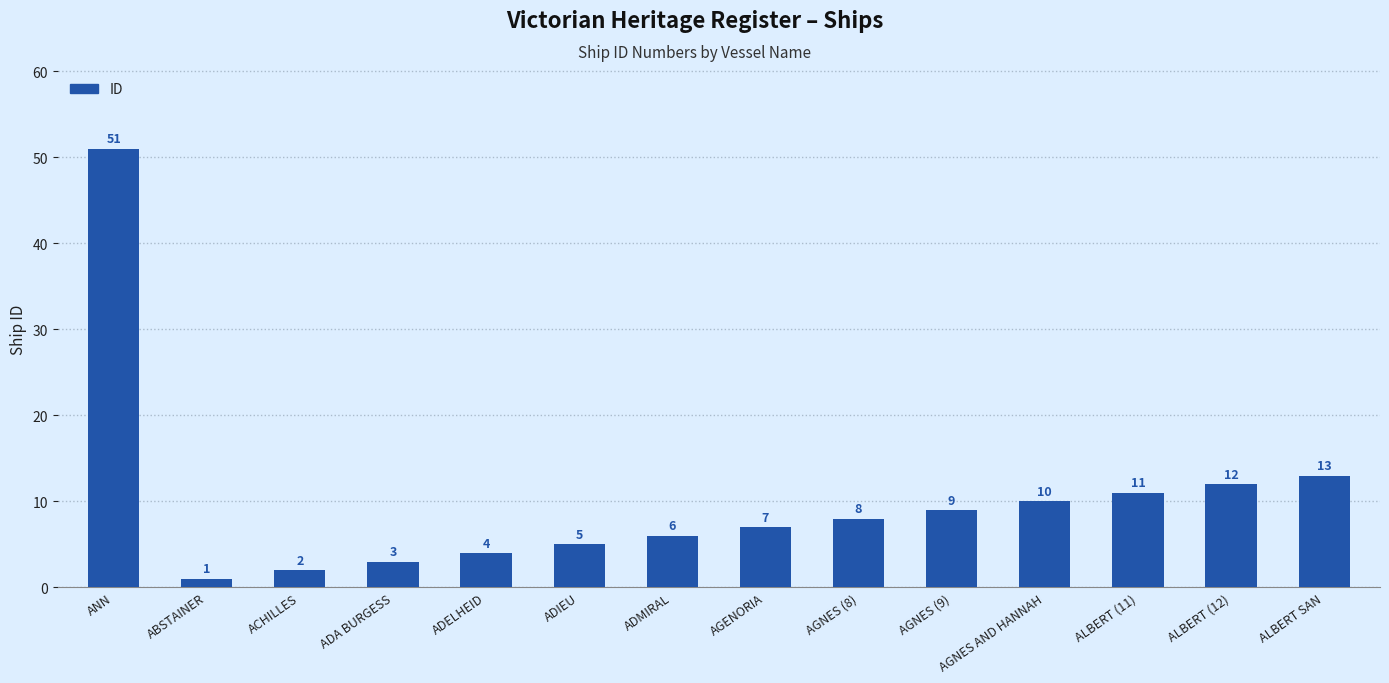

How many data points are less than 8?

7